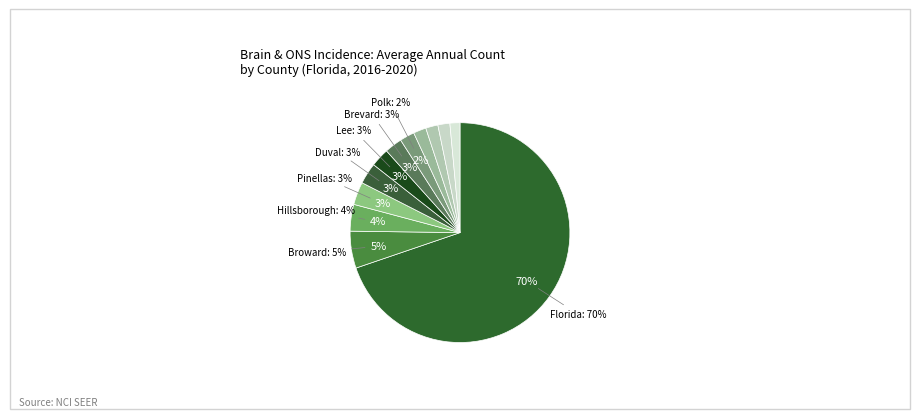

True or false: Sarasota County accounts for 2% of the total.

True